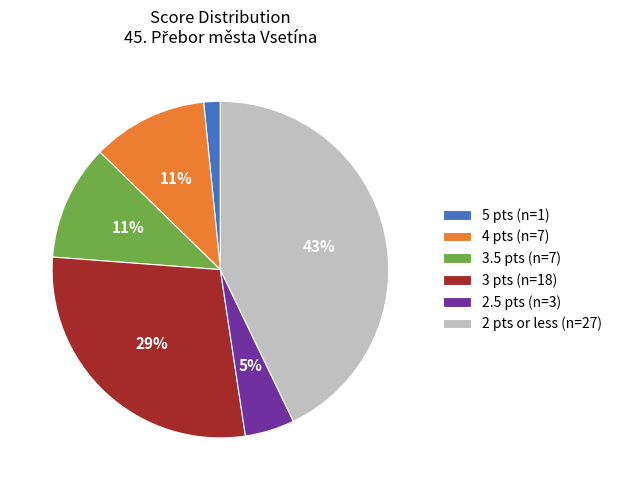

Between 4 pts (n=7) and 3 pts (n=18), which is larger?

3 pts (n=18)